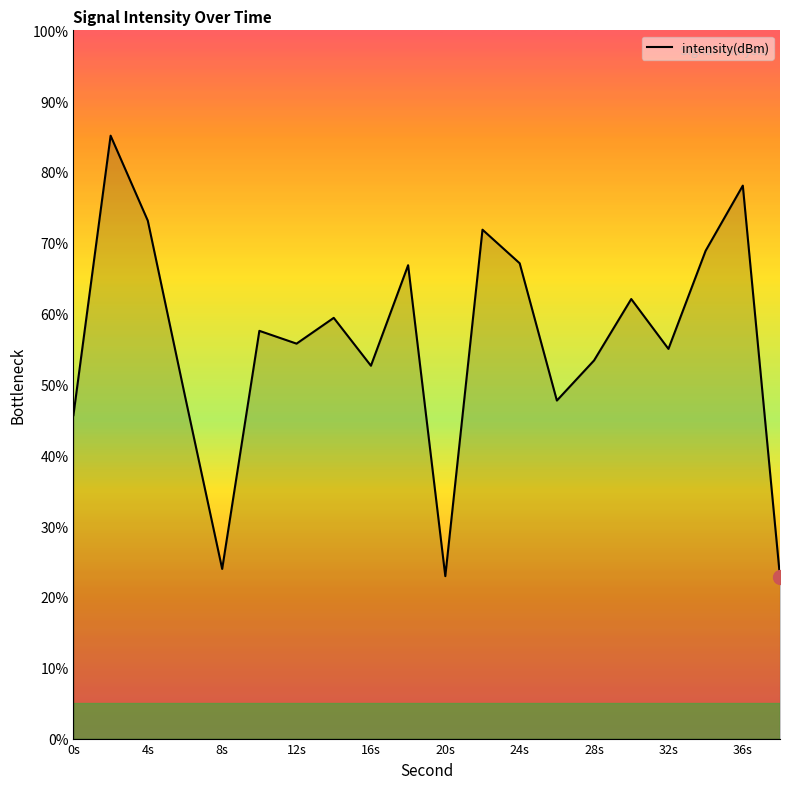

What is the smallest value displayed?

22.8